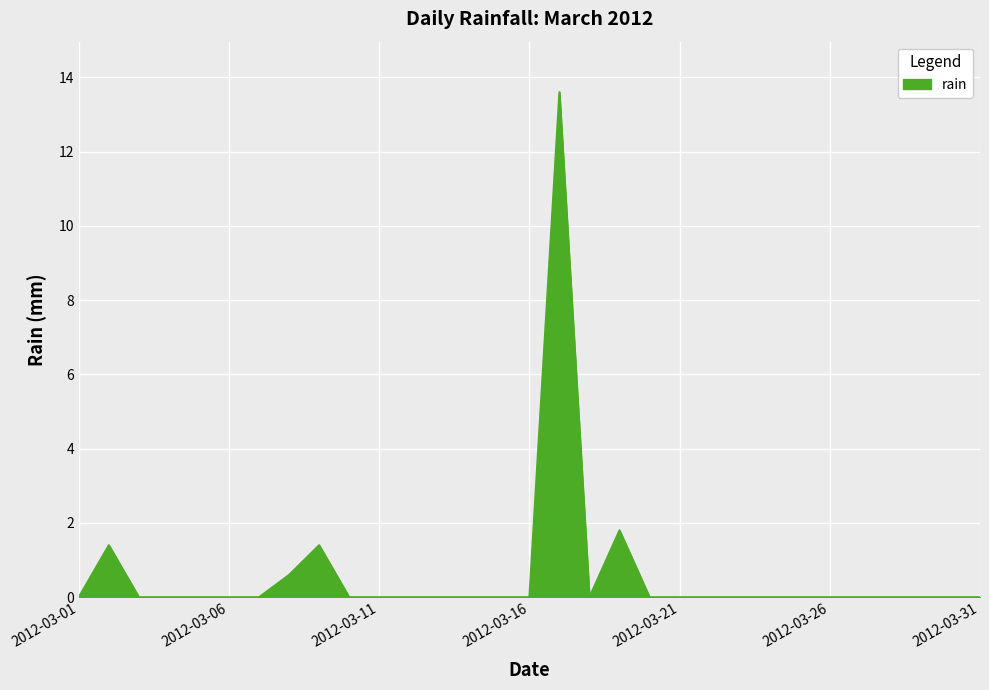

What is the difference between the maximum and minimum values?

13.6